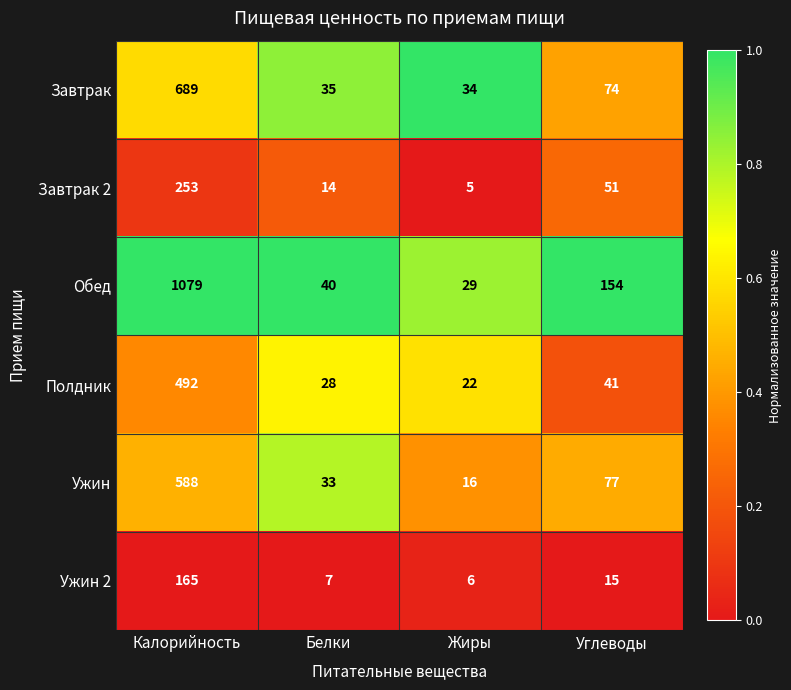

At which label does Обед first exceed 154?

Калорийность